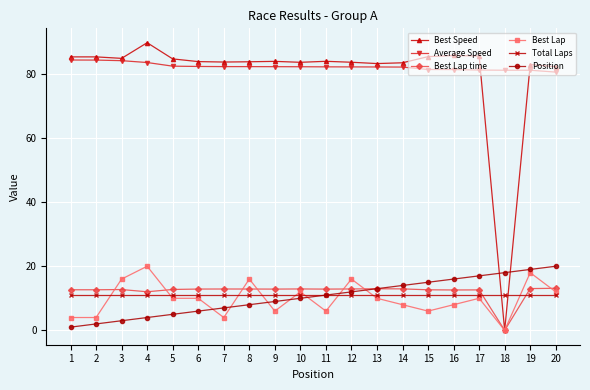

Where do Best Lap and Total Laps first cross each other?

2 and 3